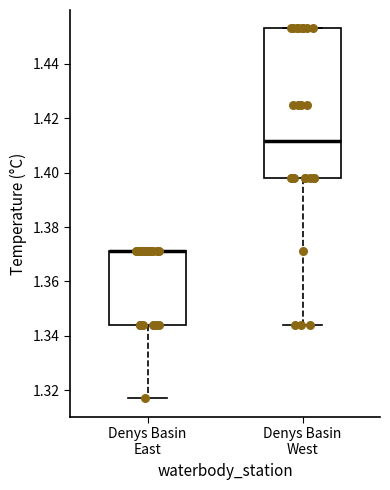

Comparing the boxes themselves (not the whiskers), which one is the tallest?

Denys Basin West